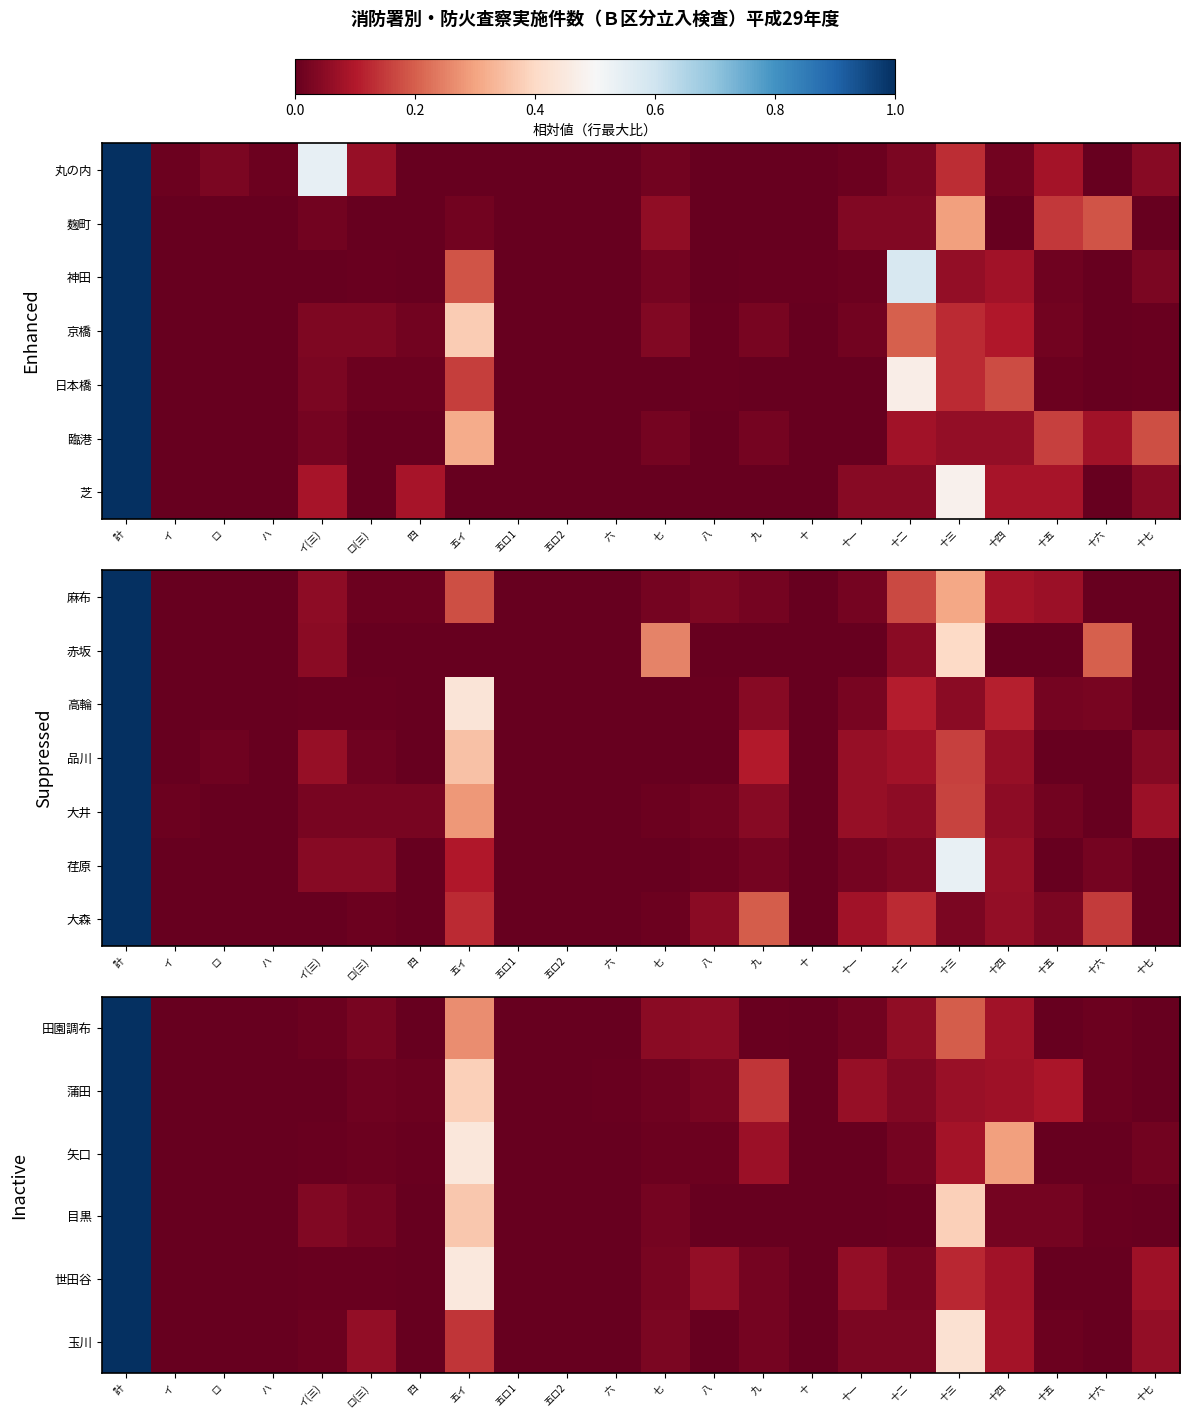

Which category has the lowest value across all series?

イ